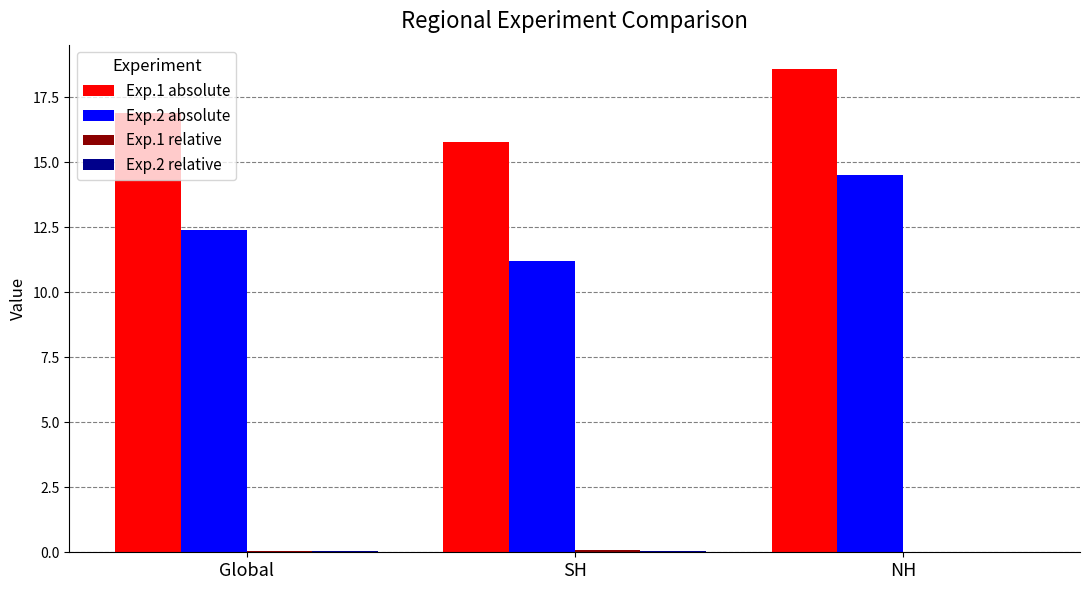

At which category is the sum across all series the highest?

NH